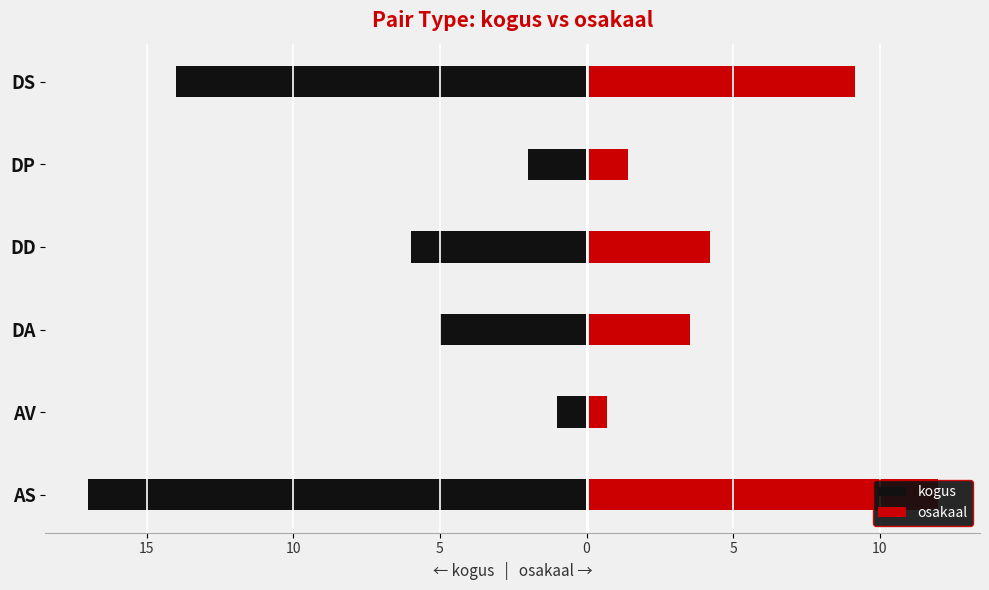

How many groups of bars are there?

6